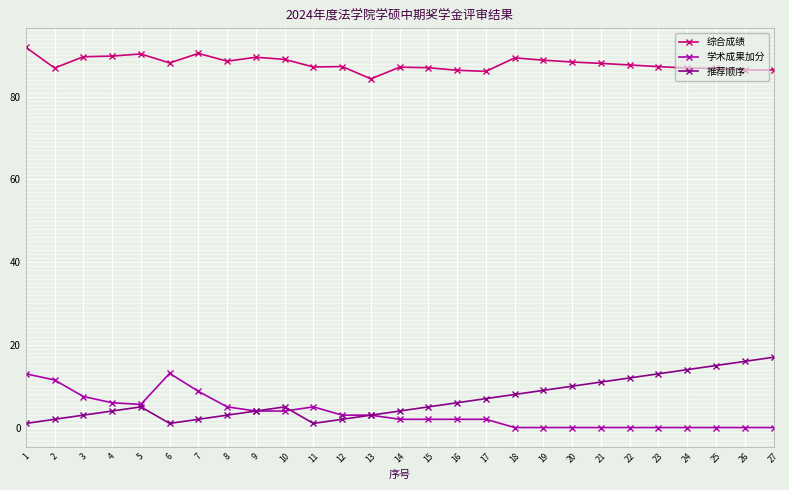

Is the value of 学术成果加分 at 24 greater than the value of 综合成绩 at 20?

No